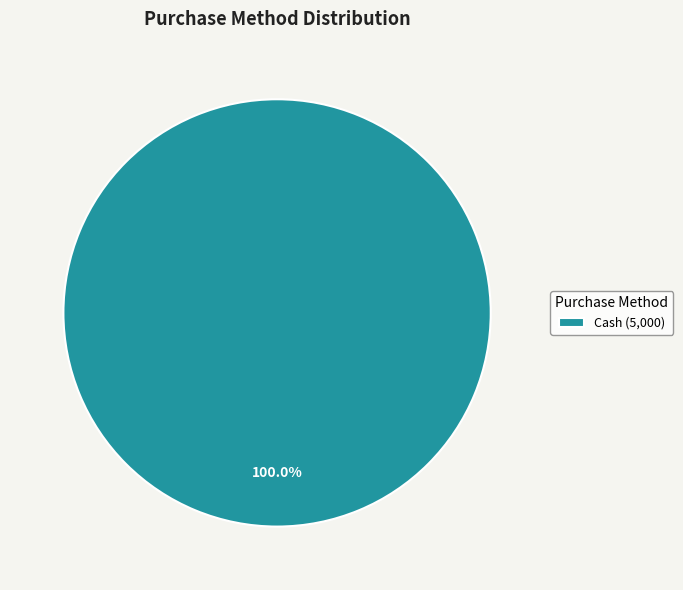

Is there a majority slice in this chart?

Yes